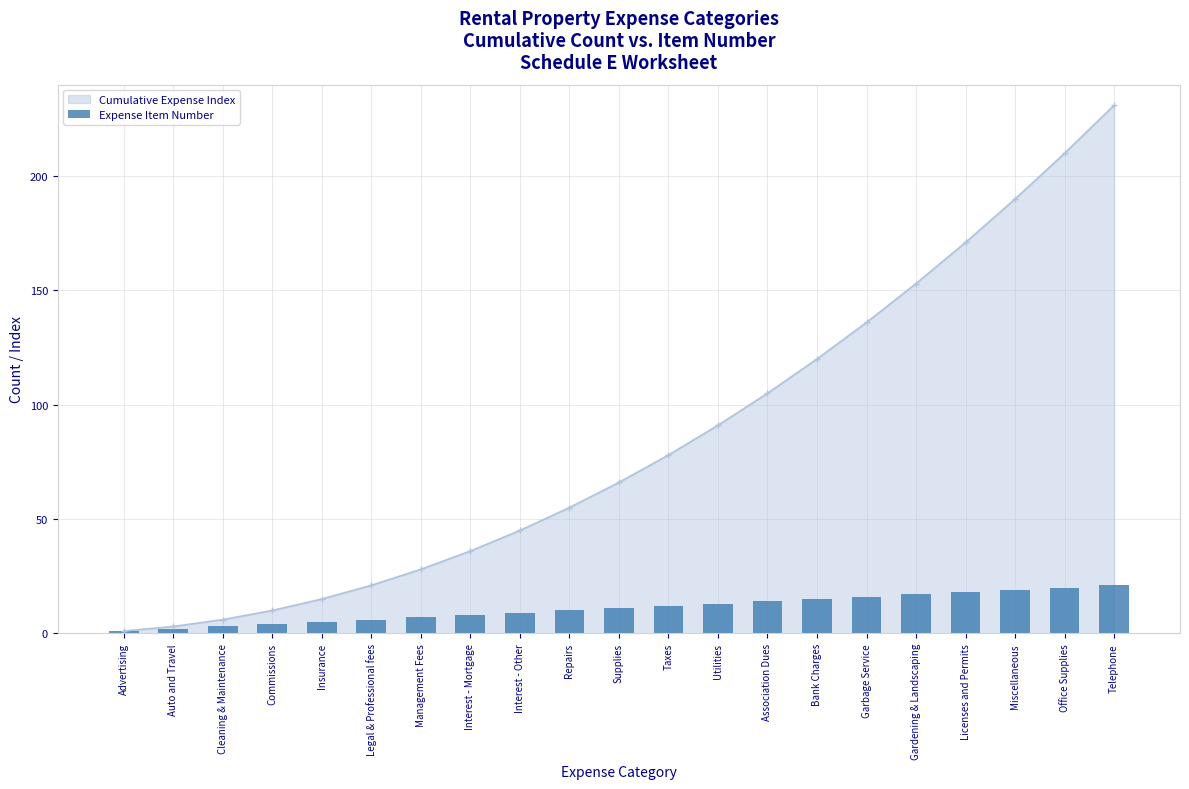

How many bars are there in total?

21